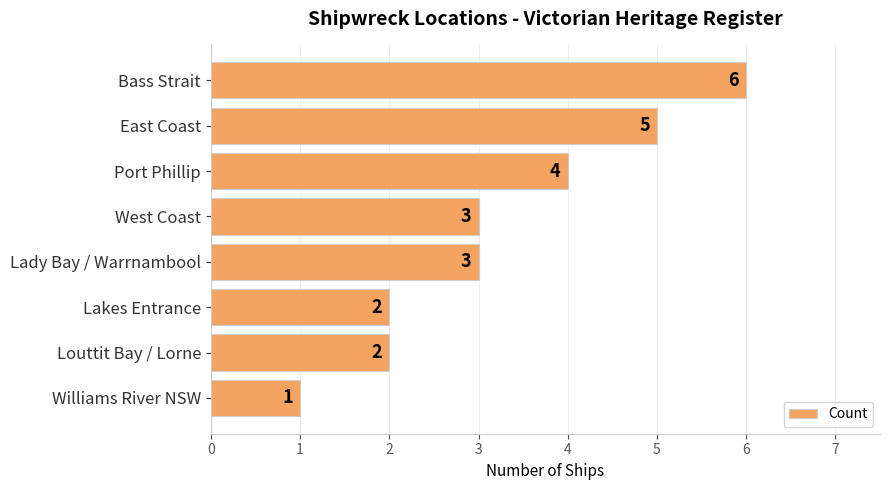

How many values are between 2 and 5?

6